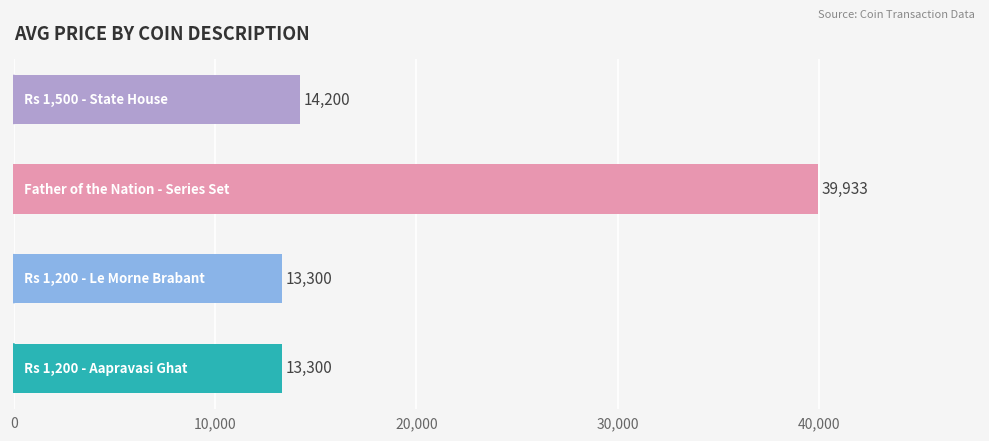

What is the minimum value shown in the chart?

13300